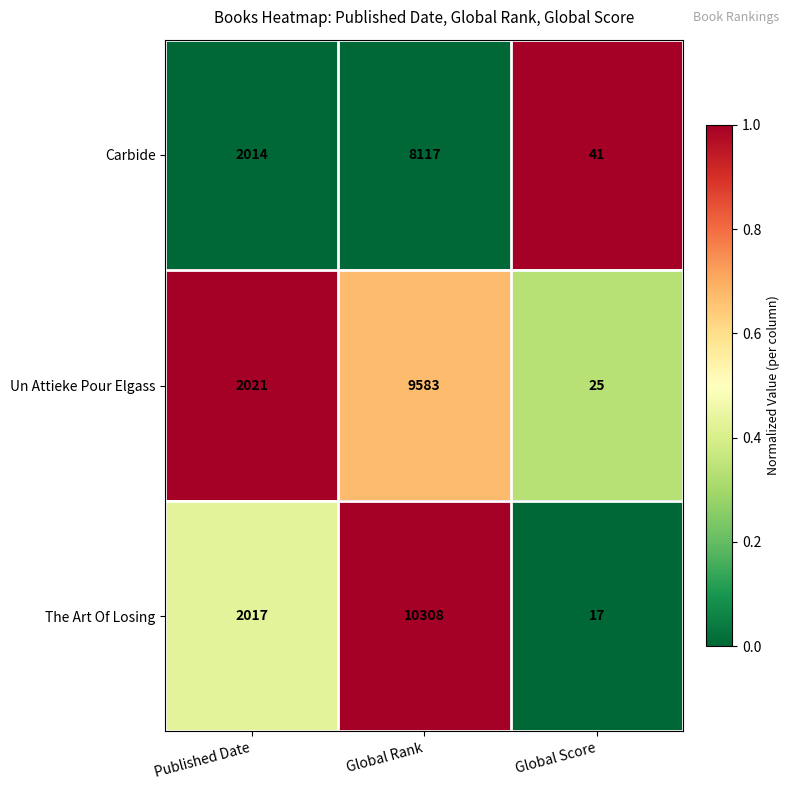

Which series changed the most between Published Date and Global Score?

The Art Of Losing